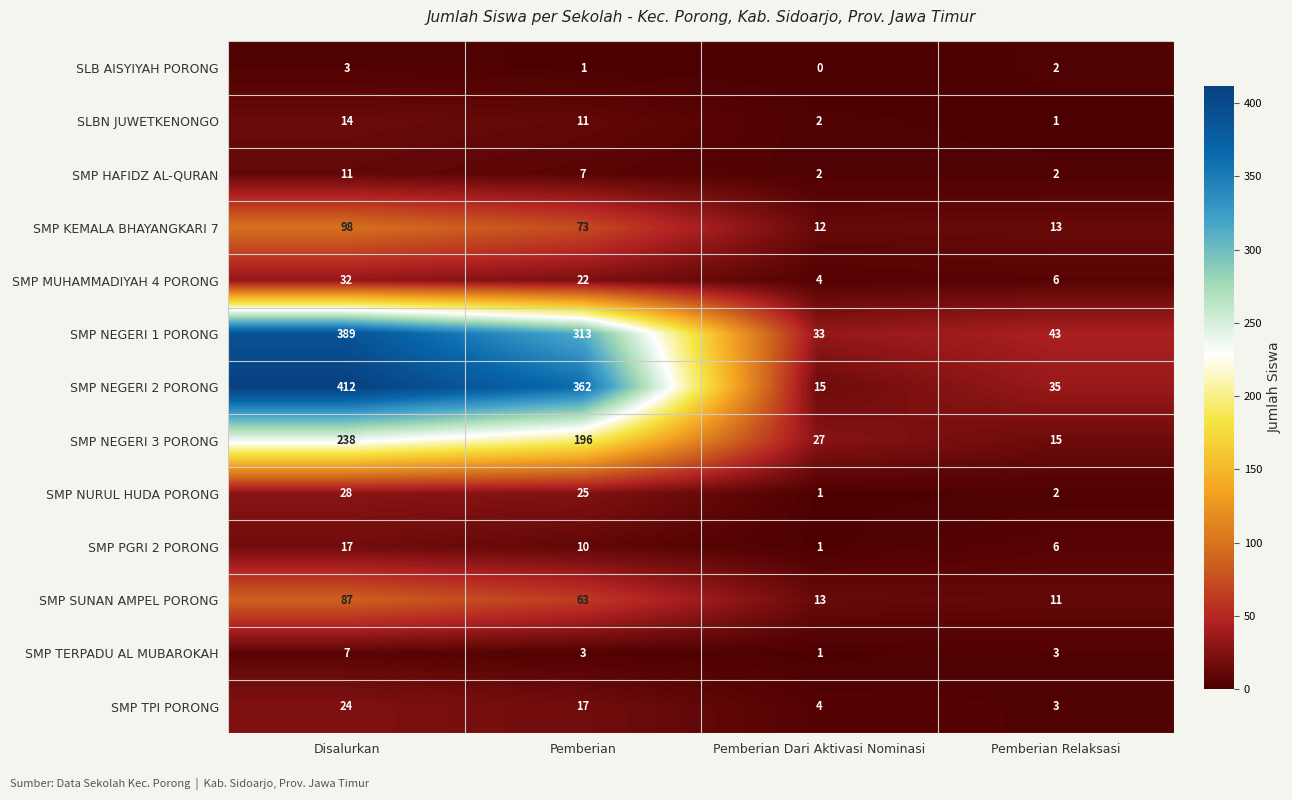

Rank the series by their maximum value, from highest to lowest.

SMP NEGERI 2 PORONG, SMP NEGERI 1 PORONG, SMP NEGERI 3 PORONG, SMP KEMALA BHAYANGKARI 7, SMP SUNAN AMPEL PORONG, SMP MUHAMMADIYAH 4 PORONG, SMP NURUL HUDA PORONG, SMP TPI PORONG, SMP PGRI 2 PORONG, SLBN JUWETKENONGO, SMP HAFIDZ AL-QURAN, SMP TERPADU AL MUBAROKAH, SLB AISYIYAH PORONG